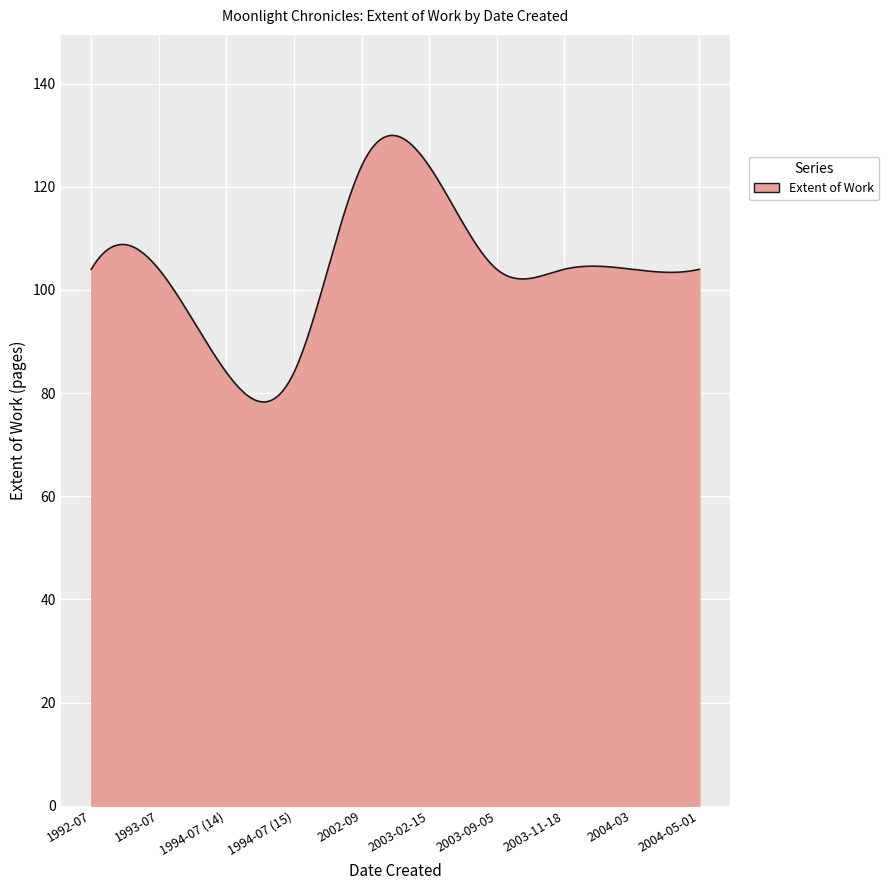

What is the minimum value shown in the chart?

78.3